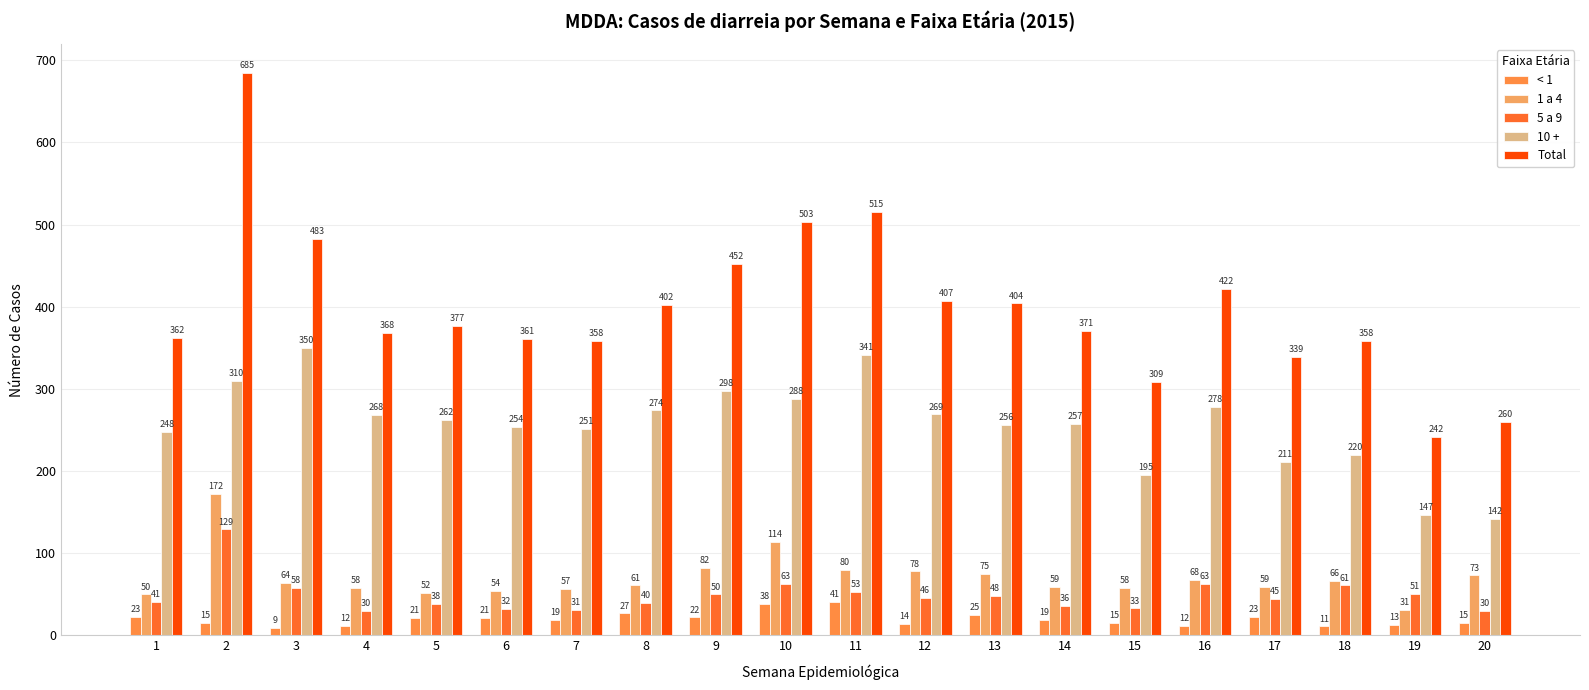

Where does the < 1 series first go above 19?

1